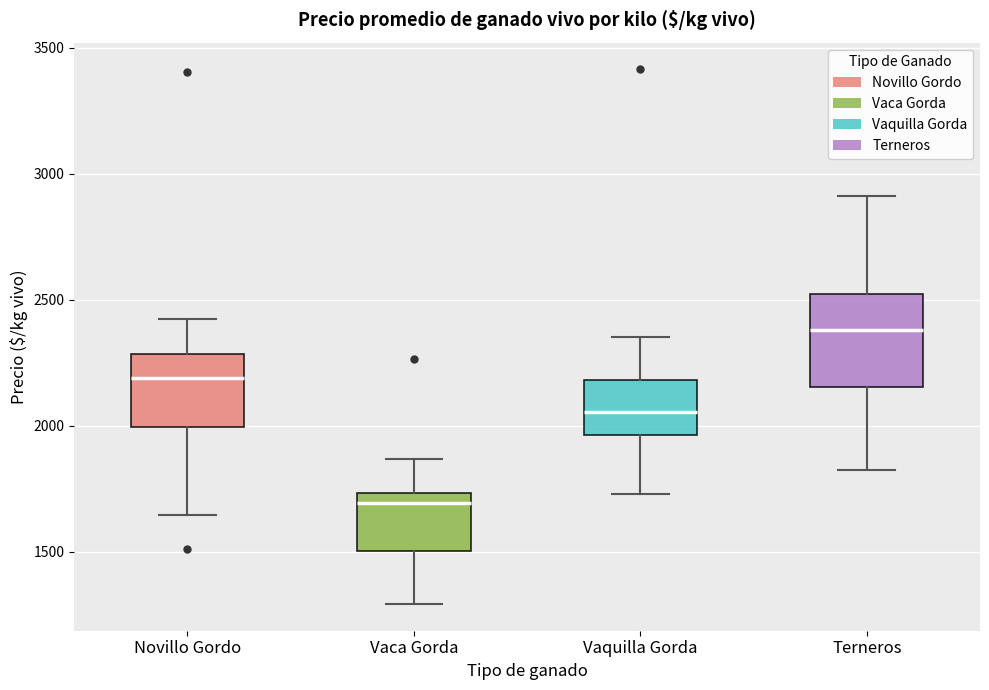

Which box's median line is the highest?

Terneros